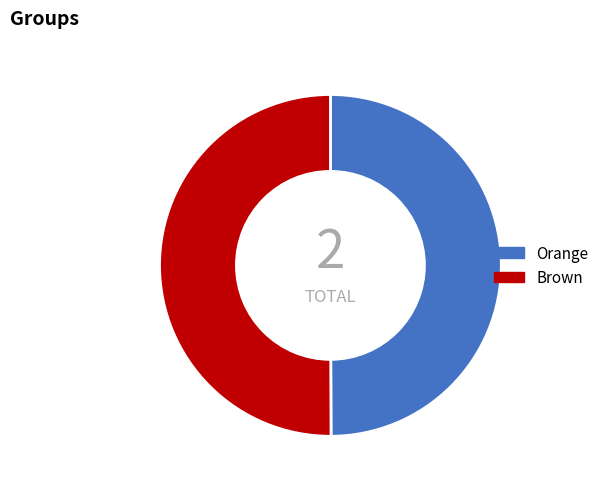

Combined, do Orange and Brown account for over 50%?

Yes